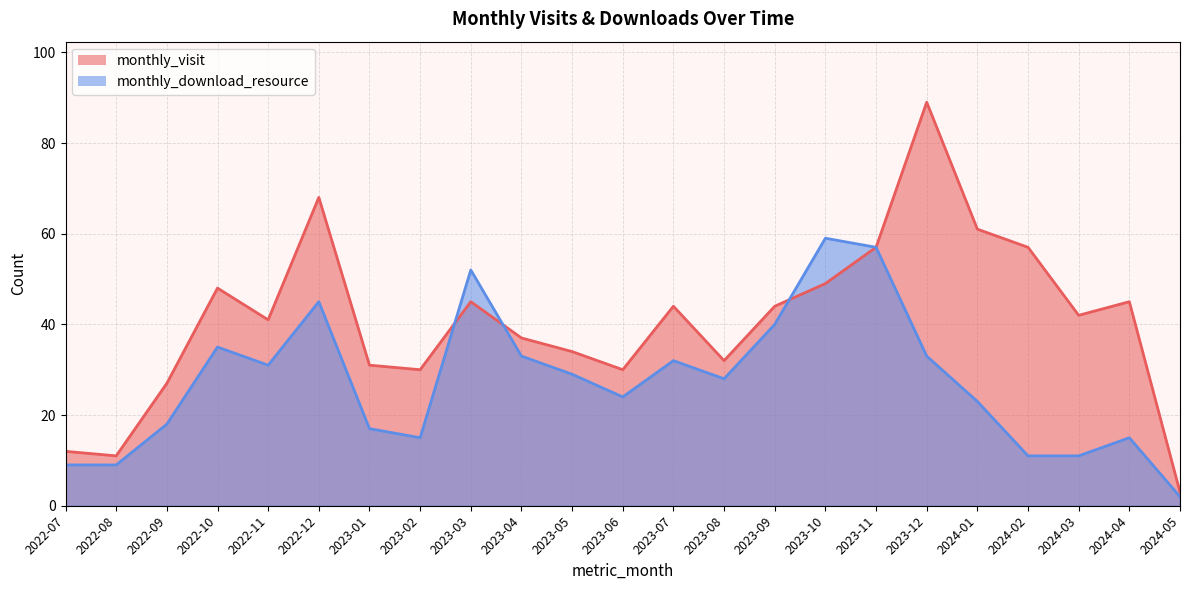

How many series are shown in this chart?

2